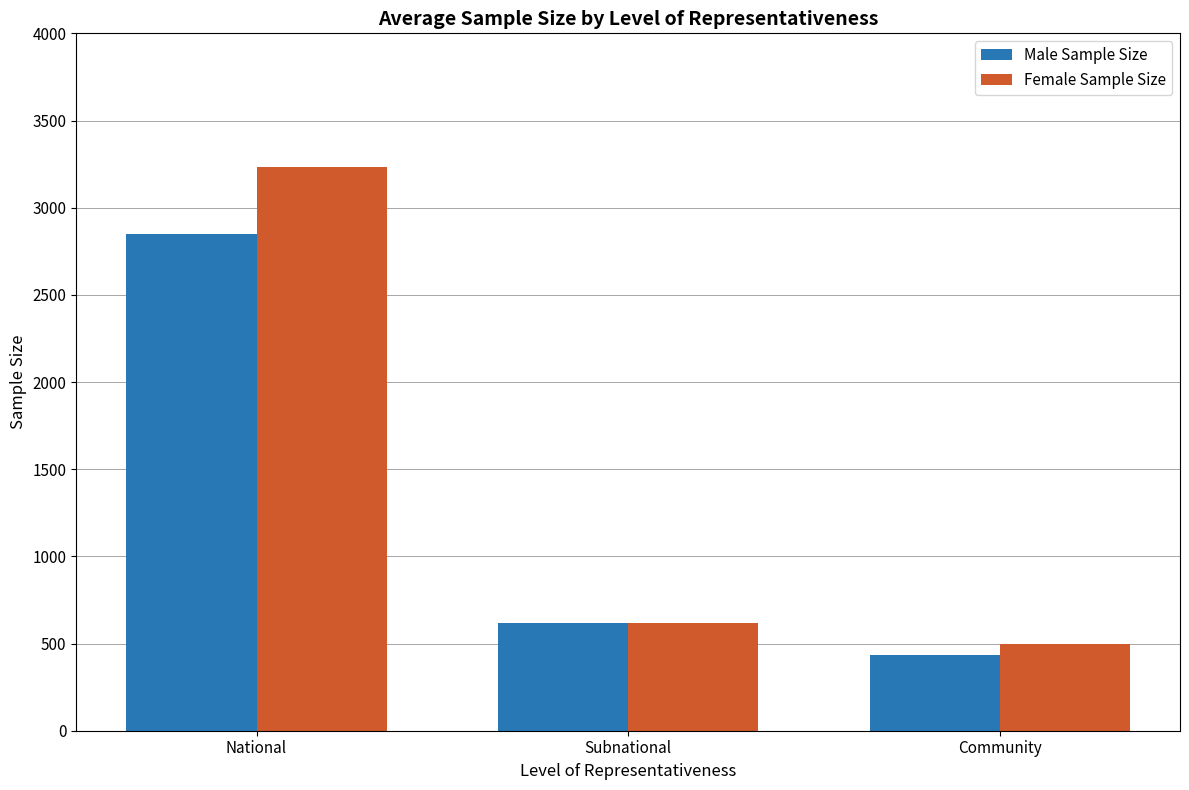

Rank the series by their maximum value, from lowest to highest.

Male Sample Size, Female Sample Size